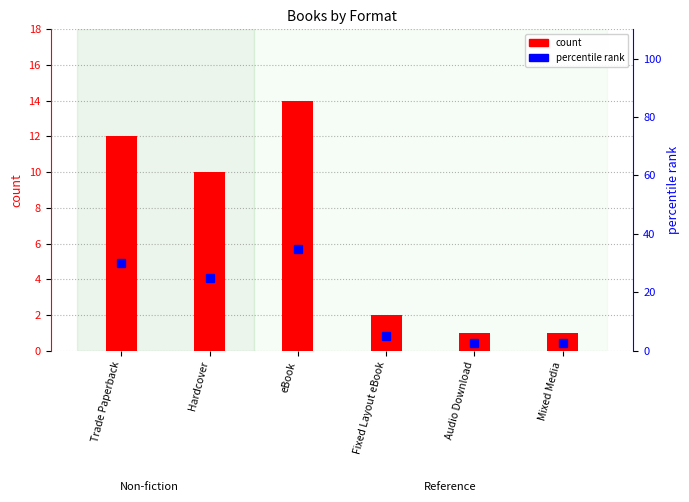

Which series has the largest total across all categories?

percentile rank